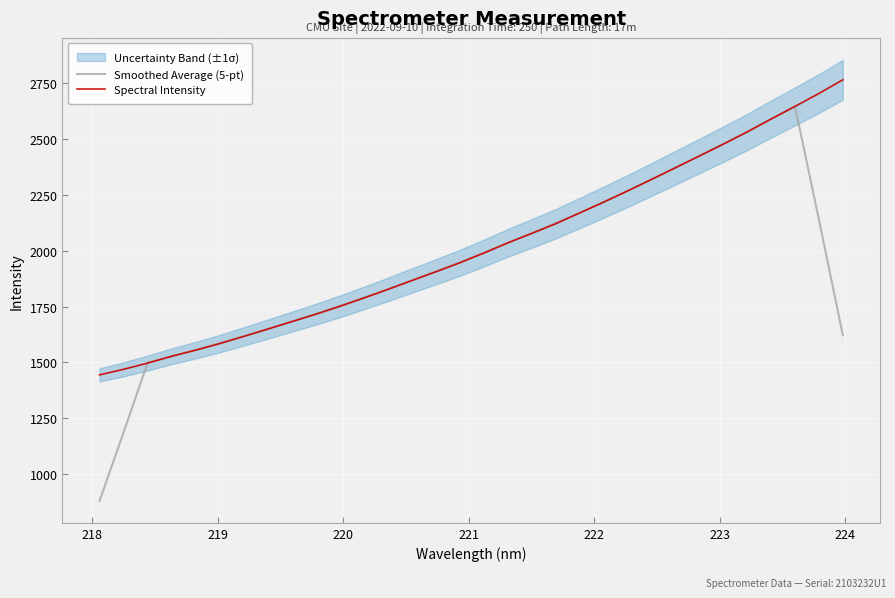

How many data points in Spectral Intensity are less than 1987?

16